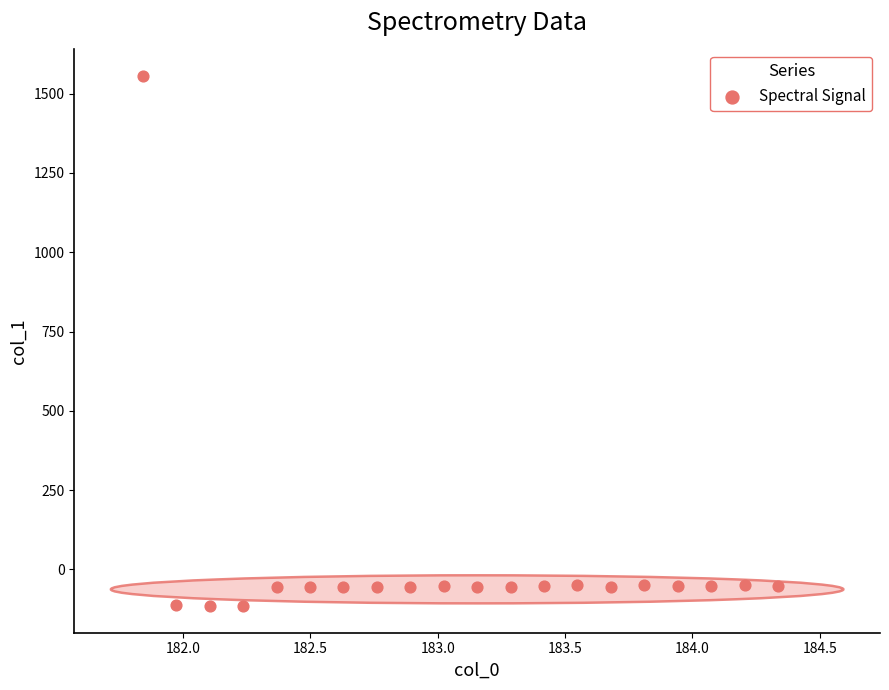

What is the range of Y values (max minus min)?

1672.1